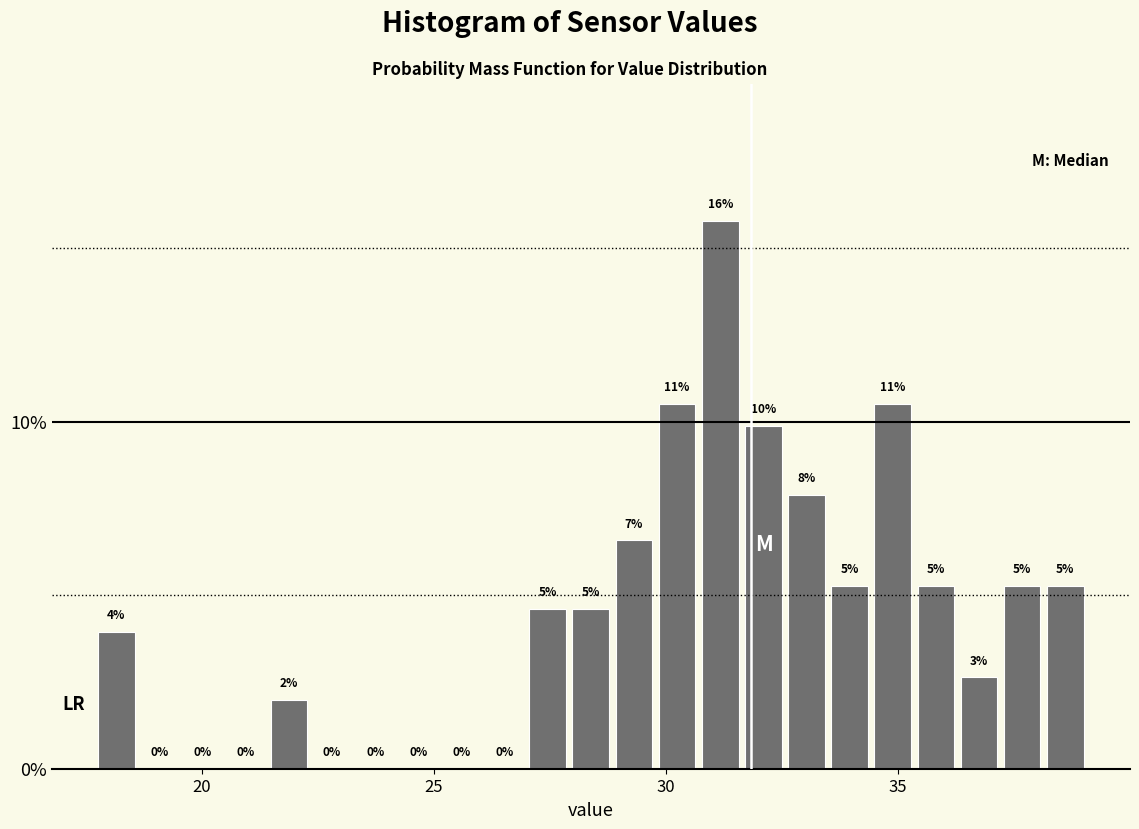

Around what value on the x-axis is the tallest bar? Give the approximate position of its centre, as read against the axis.

31.0